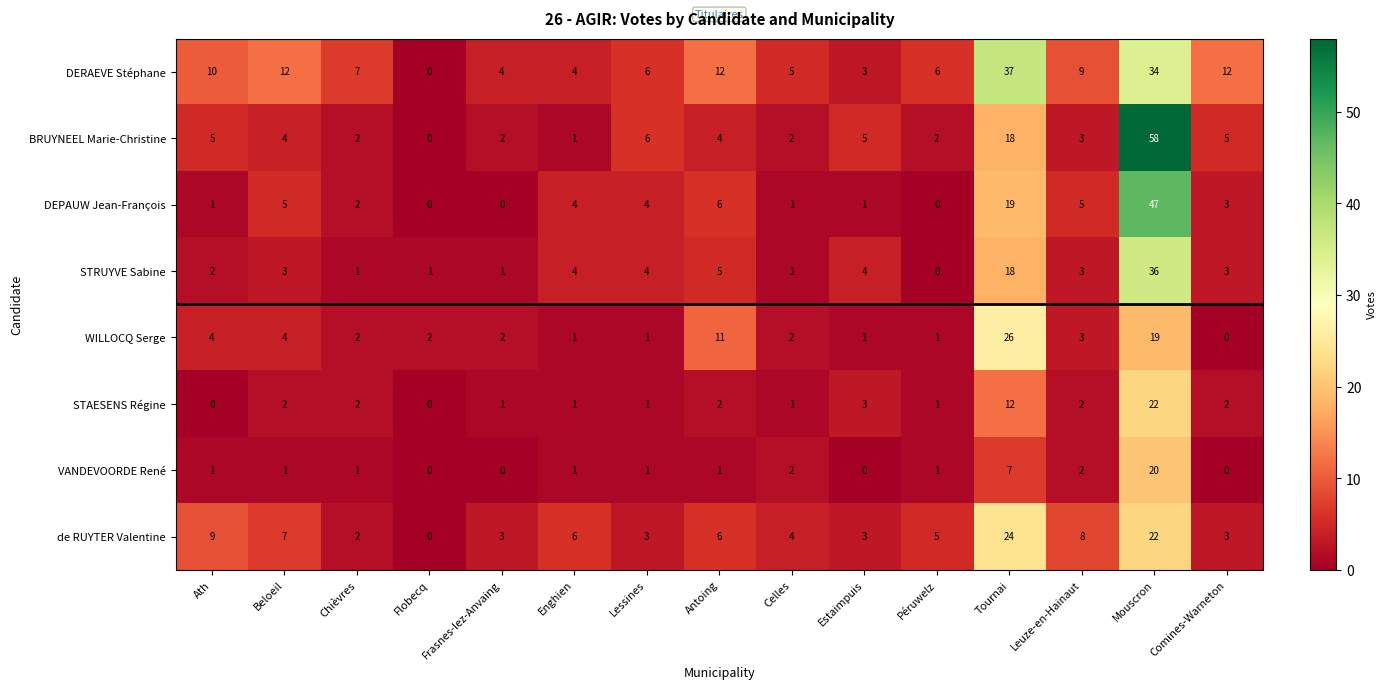

At which label is BRUYNEEL Marie-Christine closest to 29?

Tournai